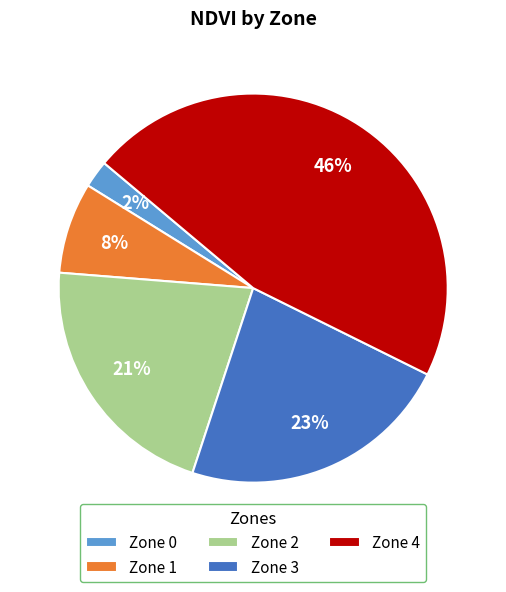

Is the sum of Zone 3 and Zone 4 greater than half?

Yes